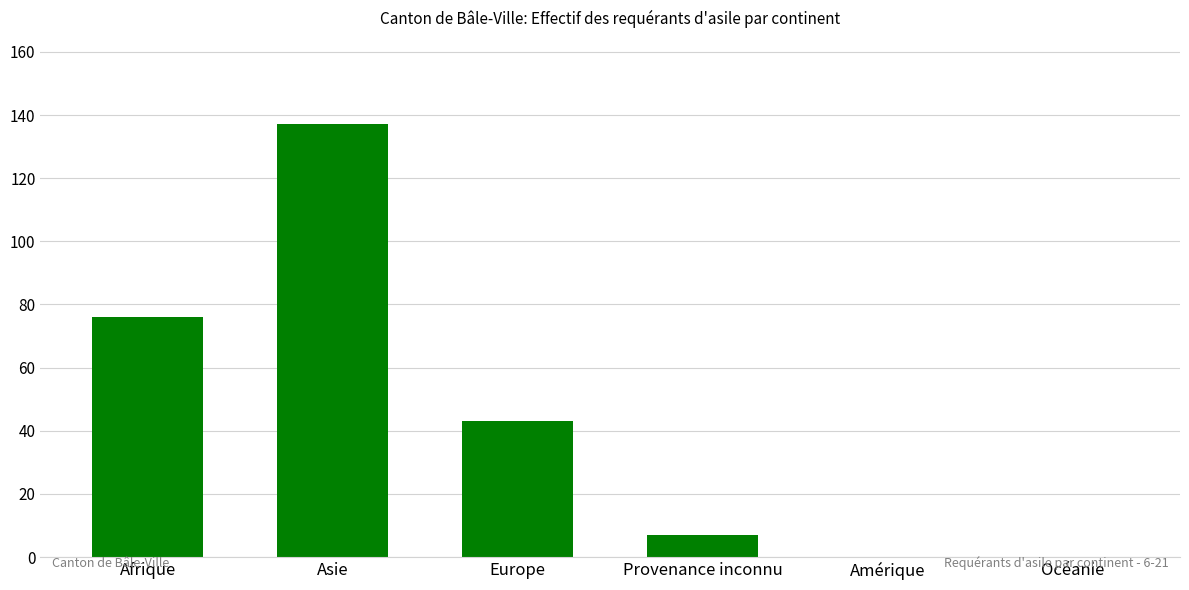

What is the maximum value shown in the chart?

137